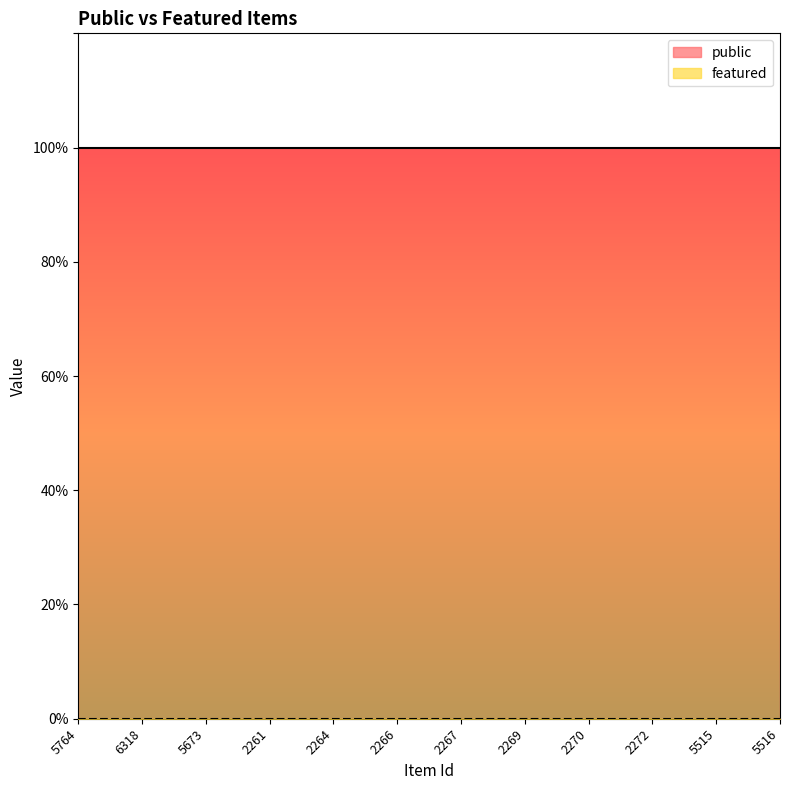

True or false: public and featured intersect in this chart.

False